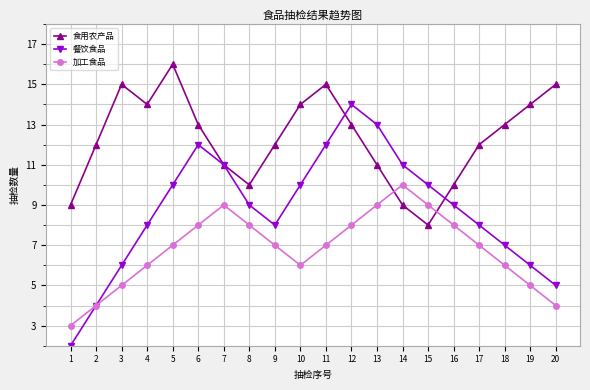

Is the value of 餐饮食品 at 10 greater than the value of 加工食品 at 5?

Yes